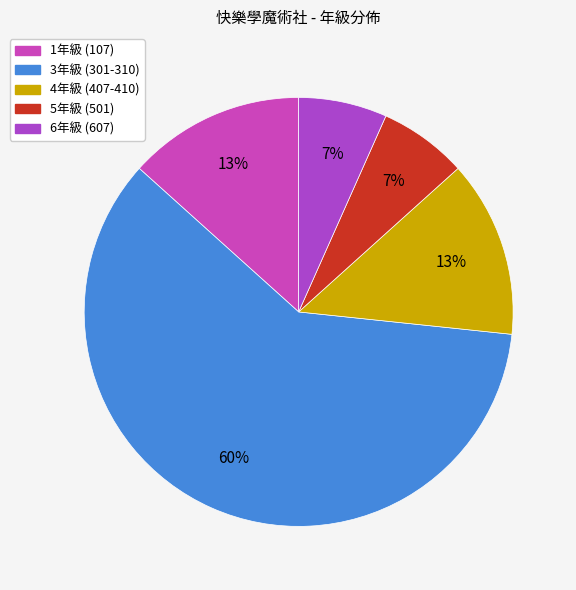

How many segments does this pie chart have?

5